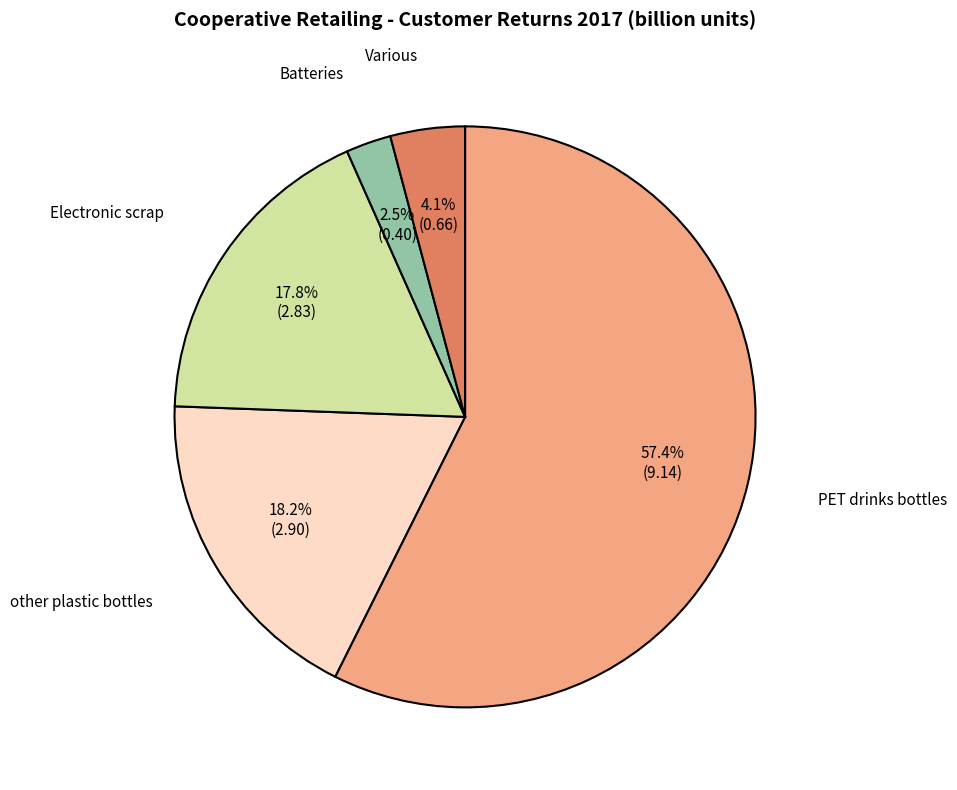

Is there any slice that represents more than half of the pie?

Yes